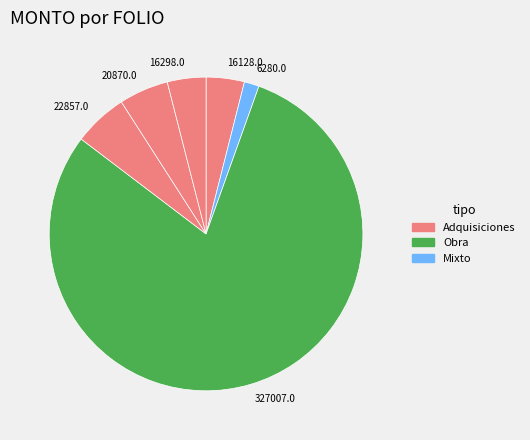

True or false: 327007.0 accounts for 75% of the total.

False